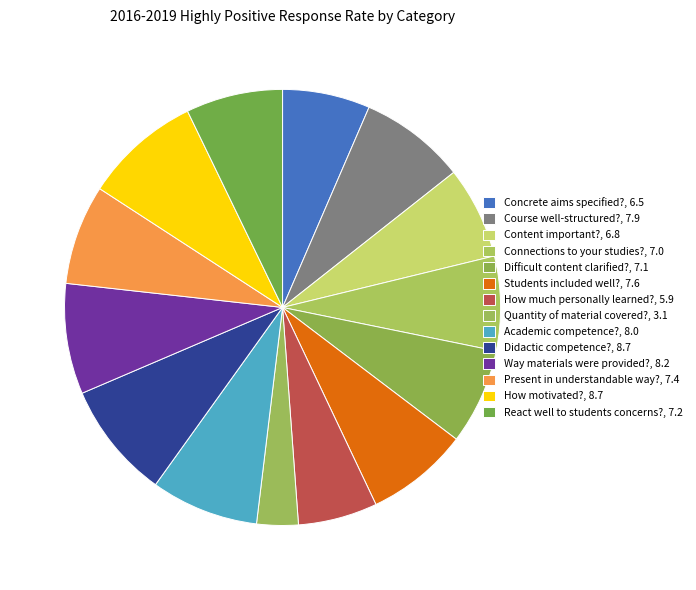

Count the number of slices in the pie.

14